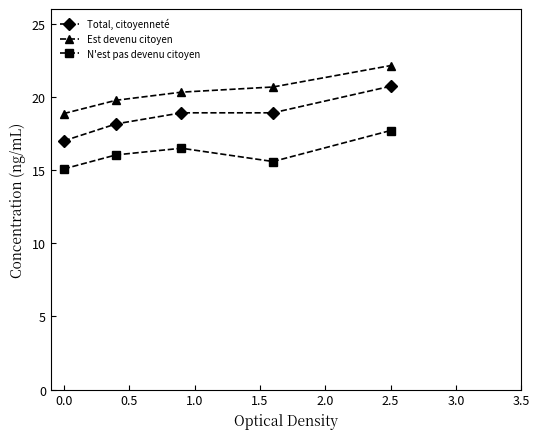

In N'est pas devenu citoyen, how many points are lower than both neighbors (excluding endpoints)?

1